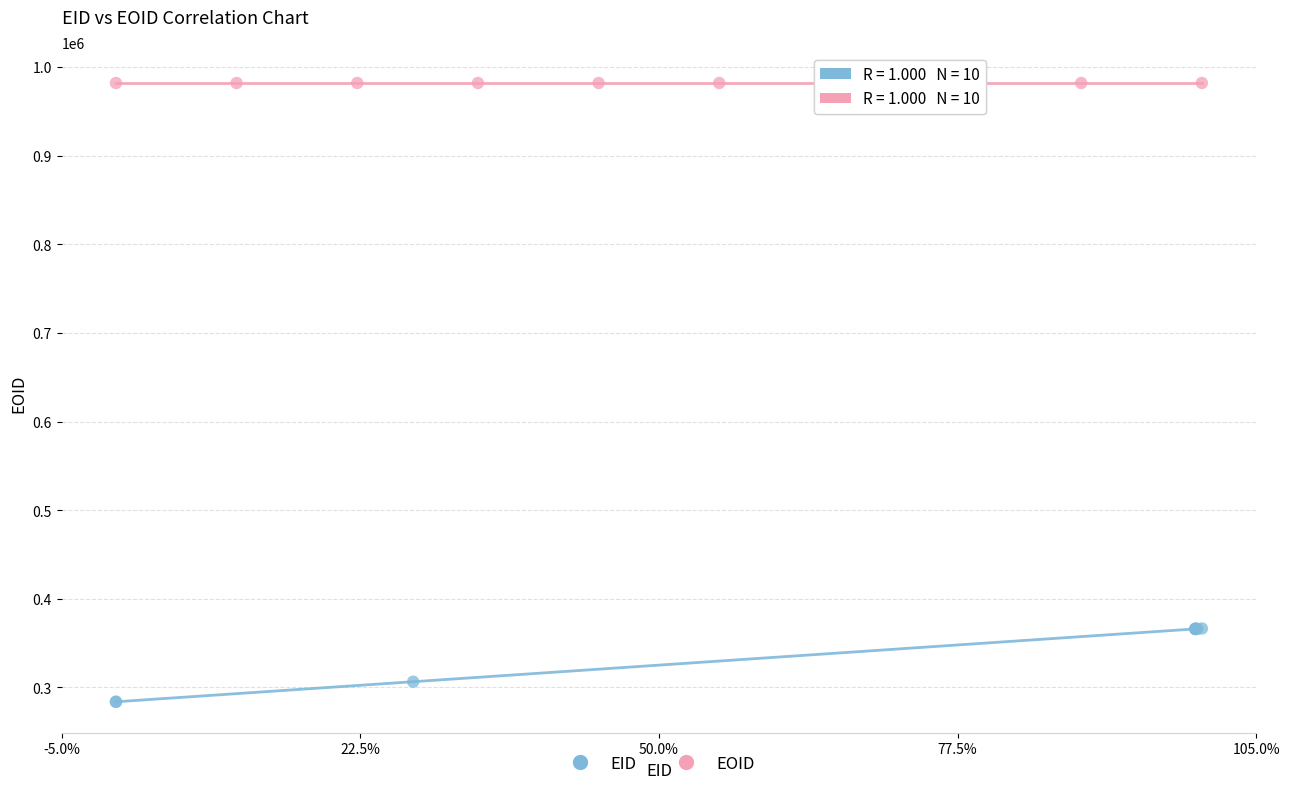

Which series reaches the maximum Y coordinate?

EOID